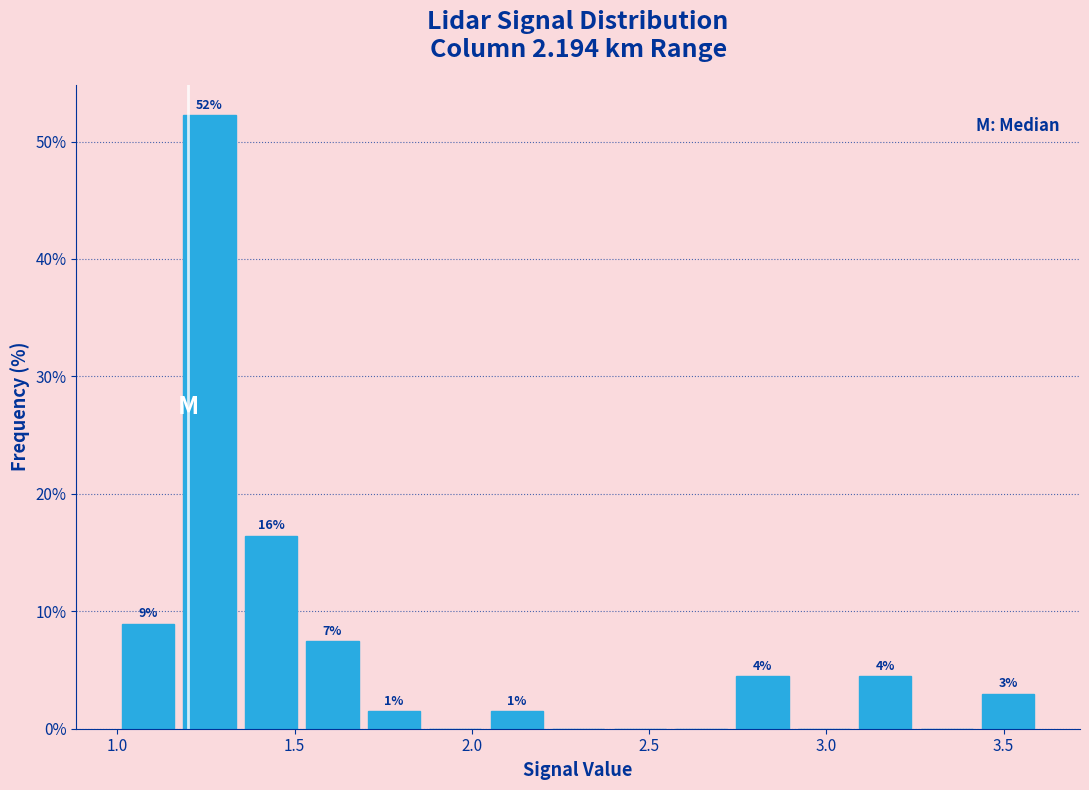

Around what value on the x-axis is the tallest bar? Give the approximate position of its centre, as read against the axis.

1.25